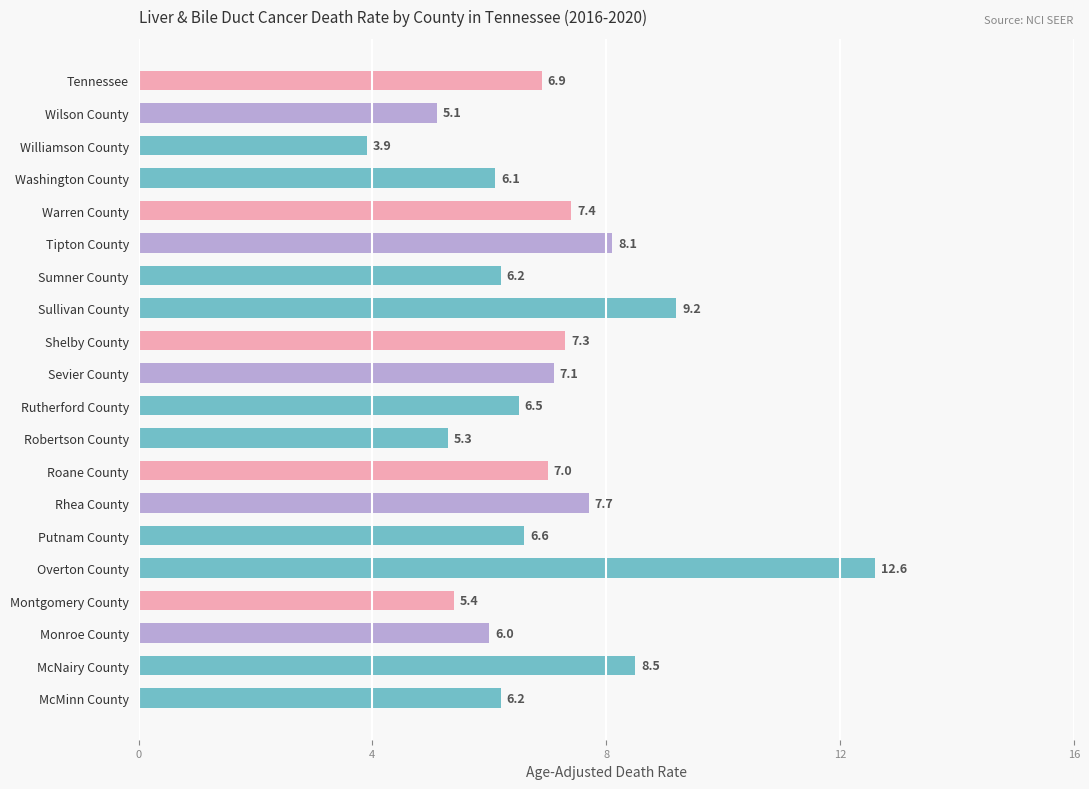

What value does the data have at Overton County?

12.6